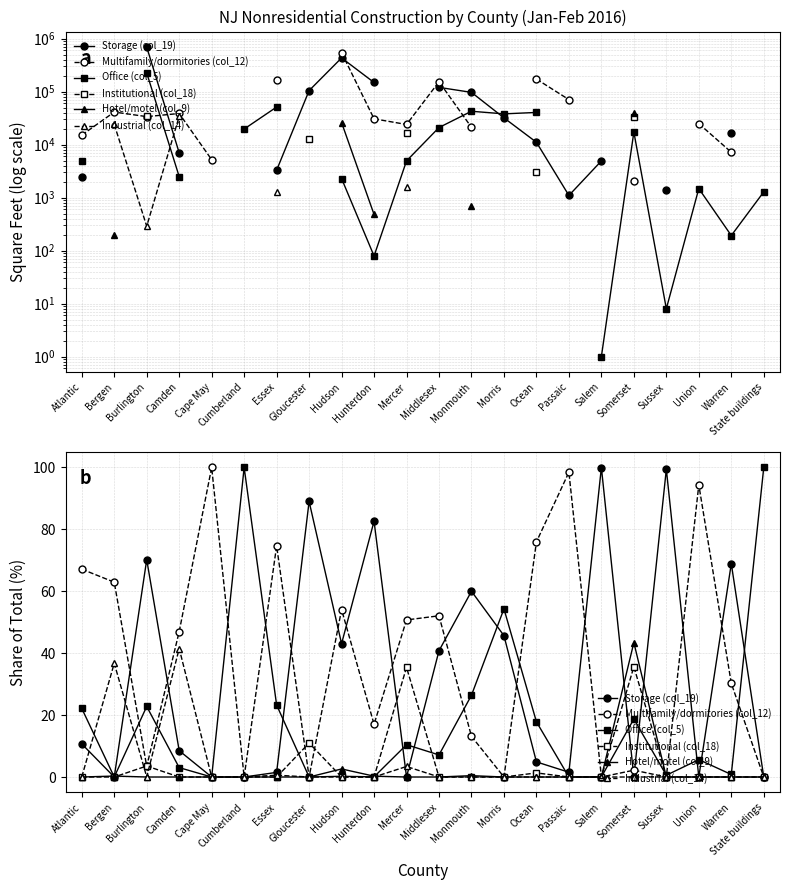

What is the maximum value for Office (col_5)?

100.0